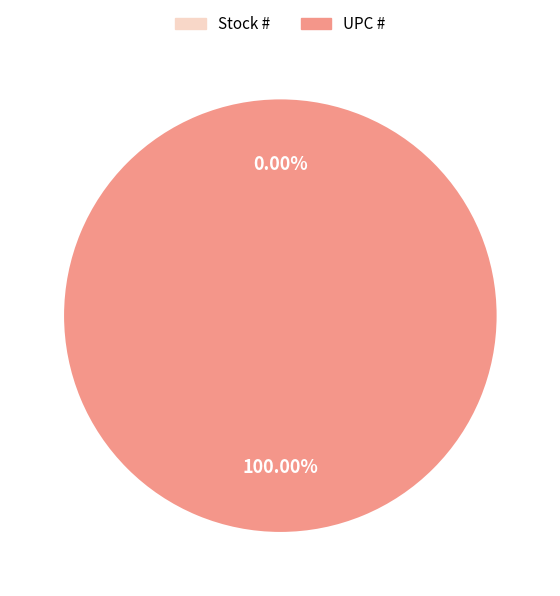

Between UPC # and Stock #, which is larger?

UPC #